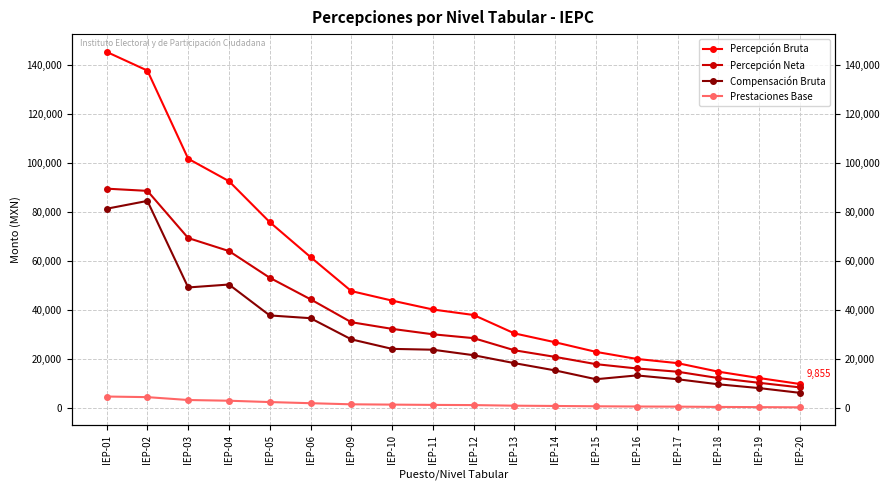

What is the total value across all series at IEP-10?

101933.0